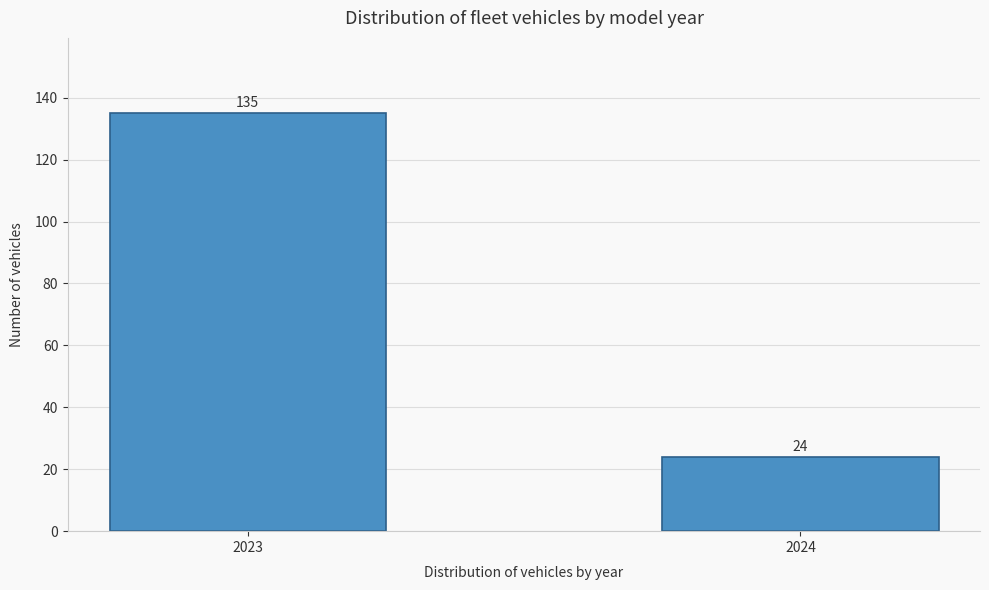

Reading left to right, what are all the values shown in this chart?

2023=135	2024=24